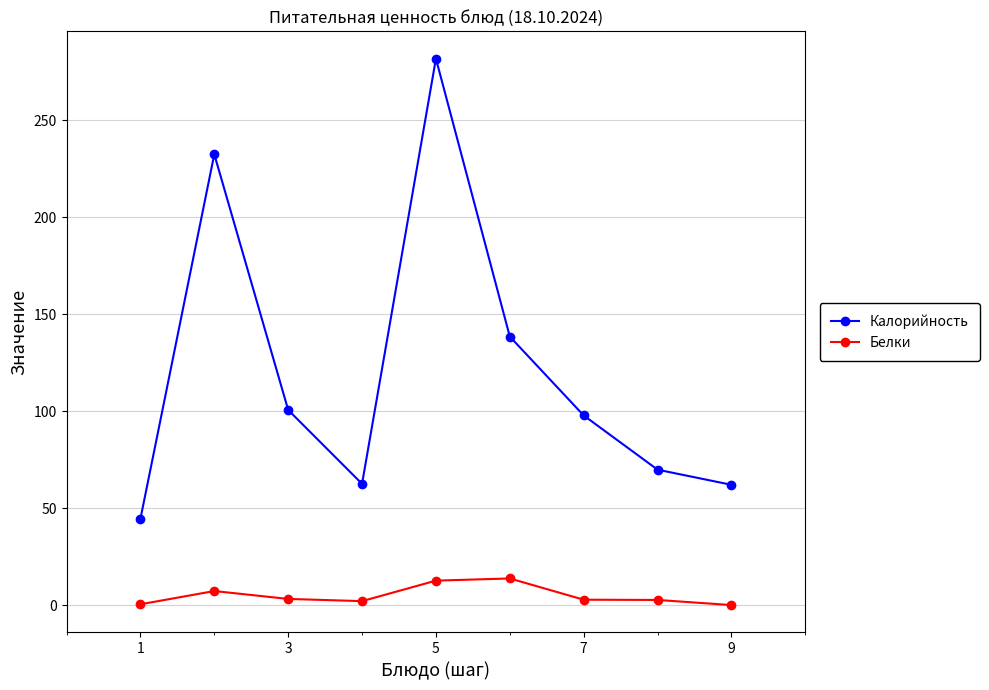

How many data points in Калорийность are less than 97?

4